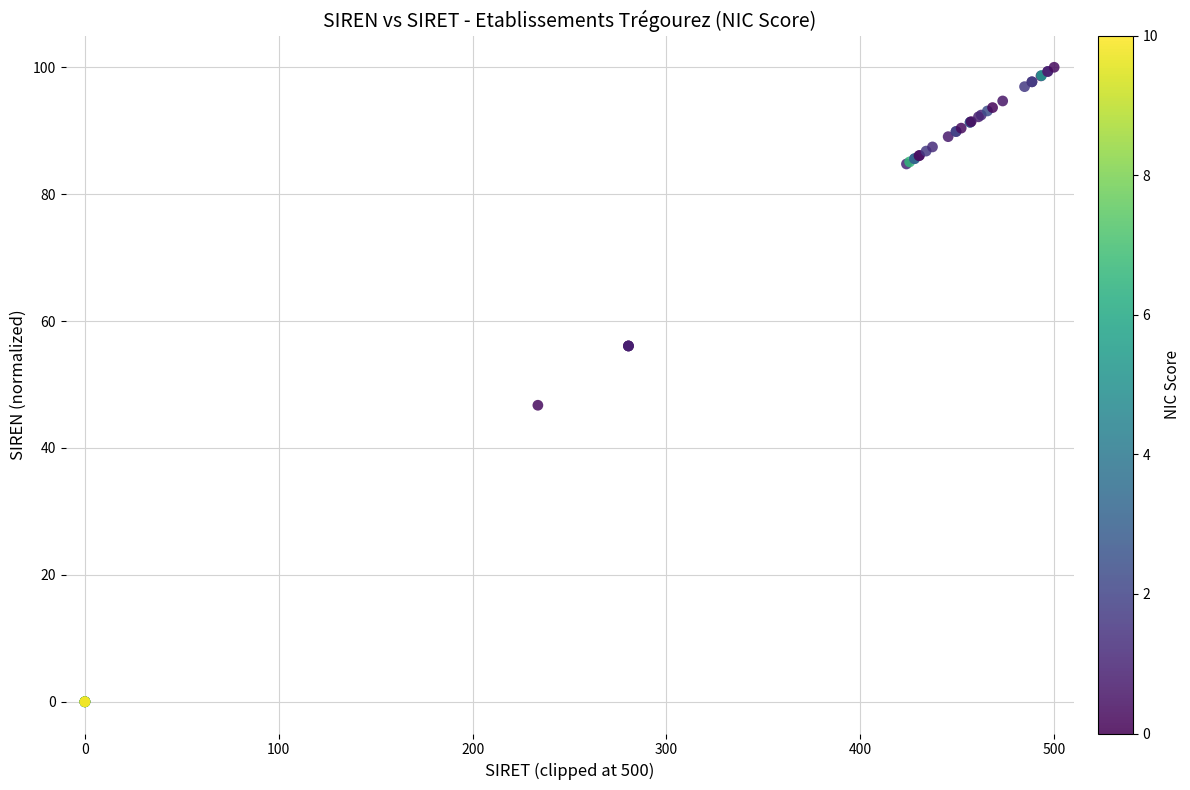

What Y value in the scatter plot is closest to 50?

46.7